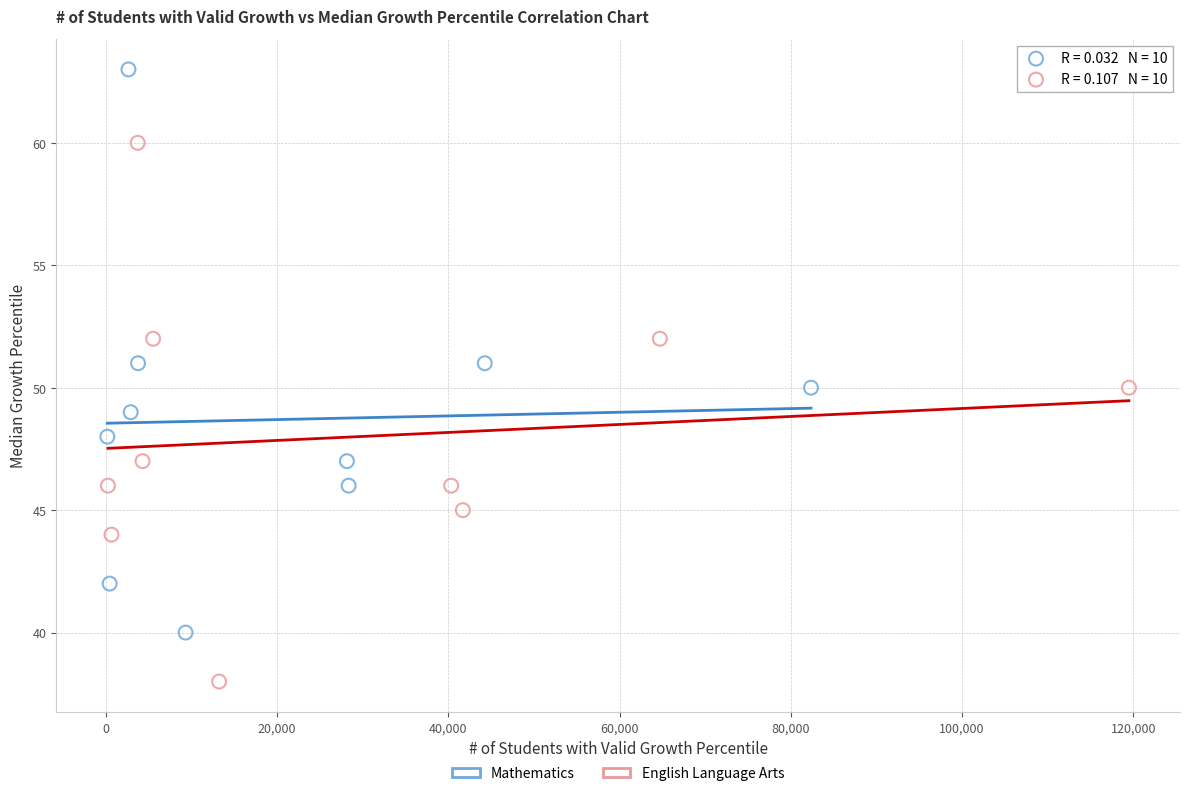

What are all the series names shown in the legend?

Mathematics, English Language Arts